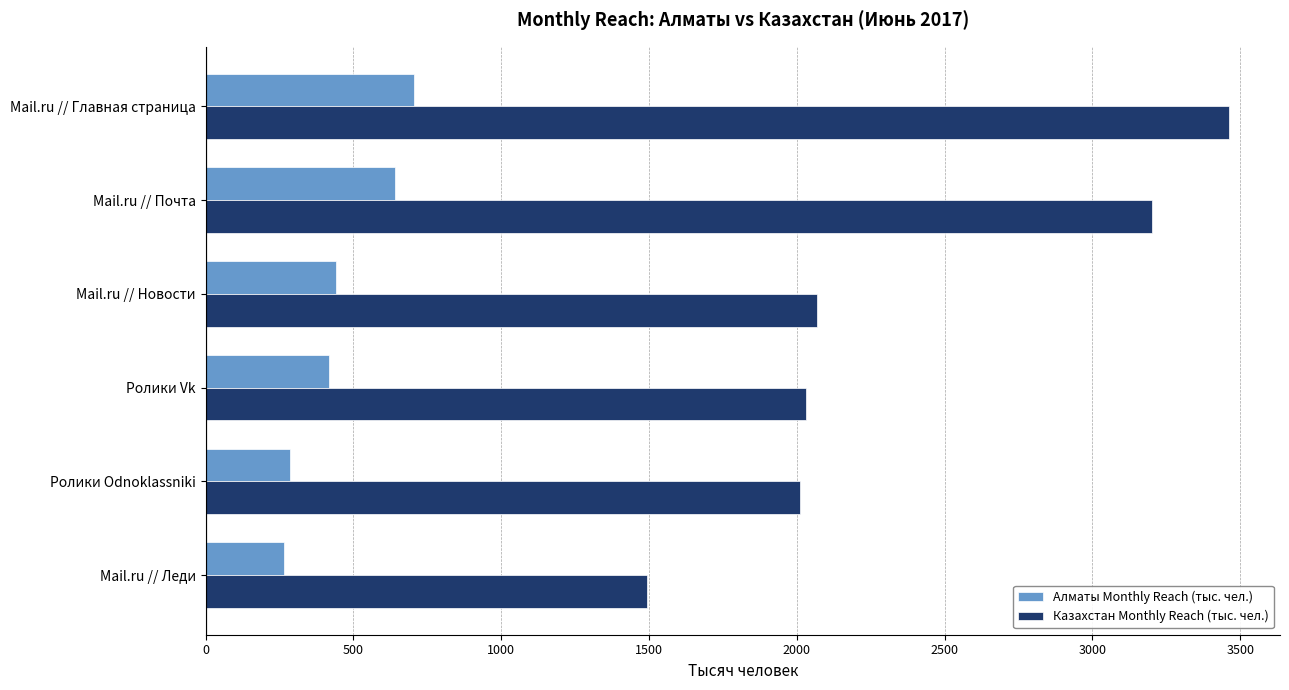

List the series in order of their overall mean, lowest first.

Алматы Monthly Reach (тыс. чел.), Казахстан Monthly Reach (тыс. чел.)